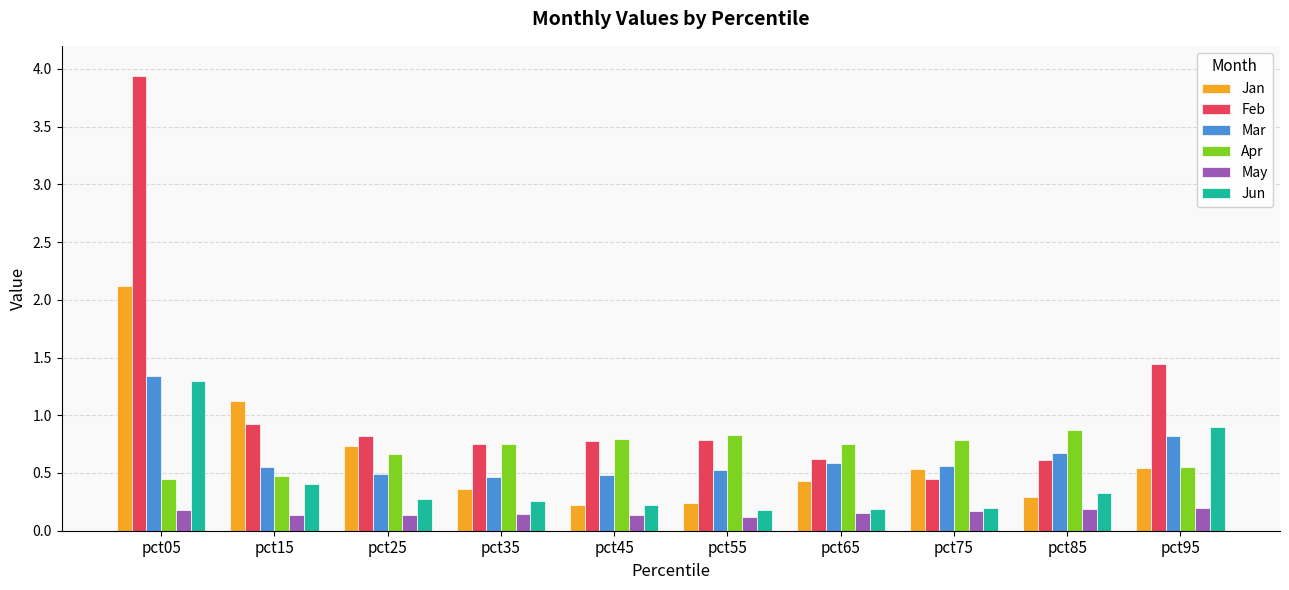

How many groups of bars are there?

10